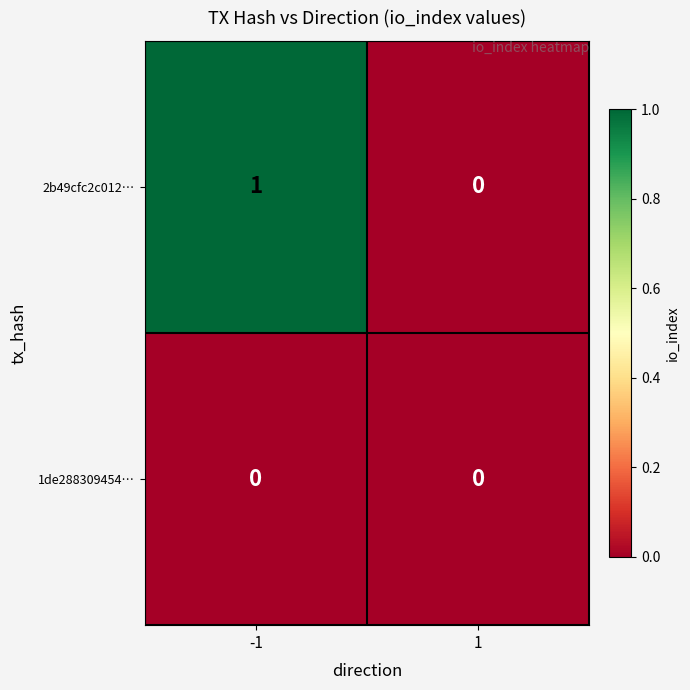

Between -1 and 1, which series saw the biggest shift?

2b49cfc2c012…